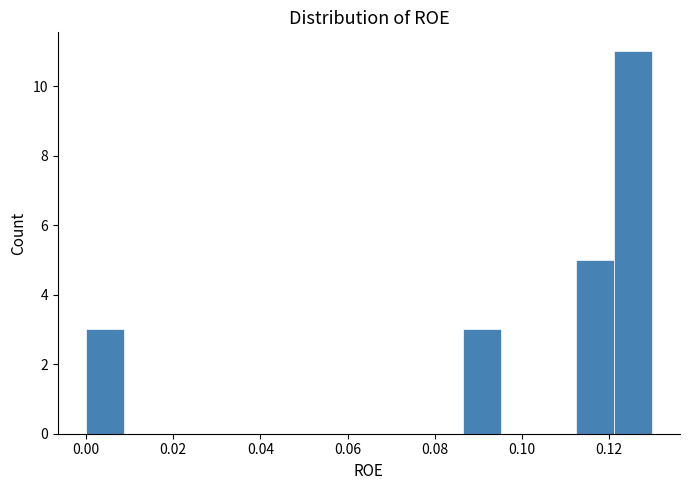

What is the height of the bar covering 0.000 to 0.008 on the x-axis? Neither the bar edges nor the heights are printed on the chart, so give them approximately, as read against the axes.

3